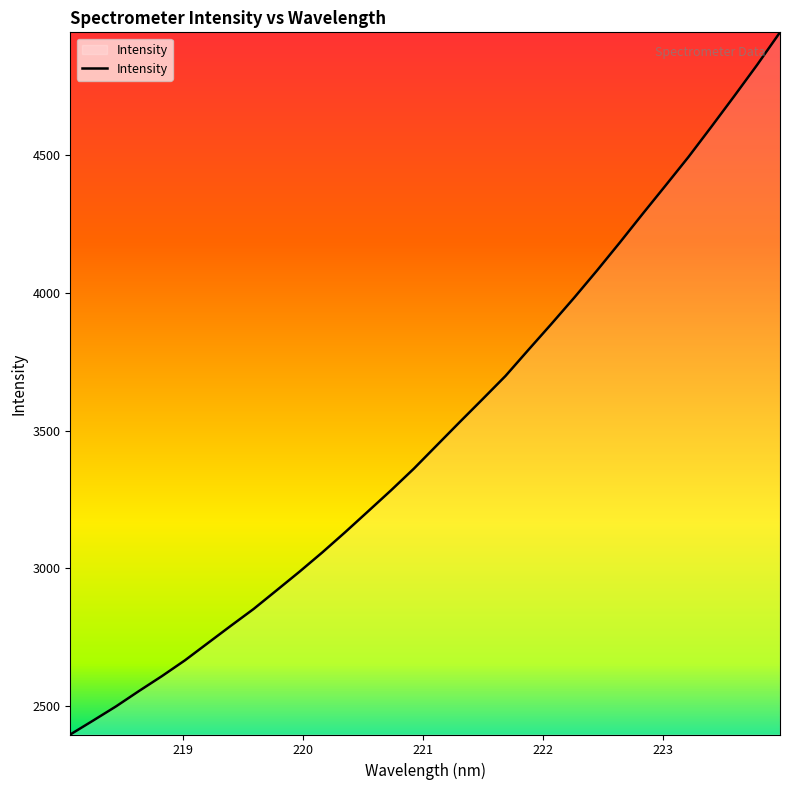

What is the greatest value displayed?

4947.7